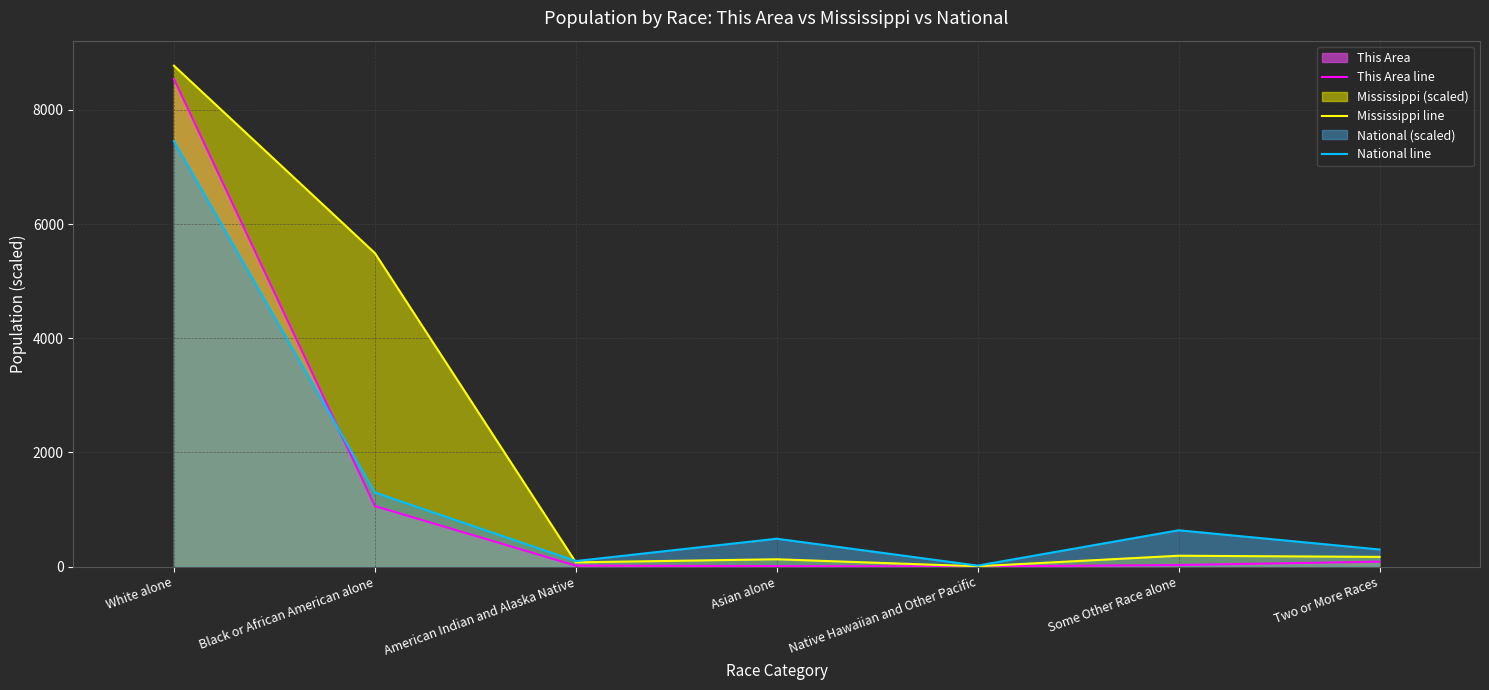

Reading left to right, what are all the values shown in this chart?

This Area line: 8542.0	1061.0	17.0	9.0	2.0	28.0	87.0
Mississippi line: 8773.4	5491.9	75.2	128.7	5.9	190.8	170.5
National line: 7451.8	1297.6	97.7	489.1	18.0	636.9	300.3